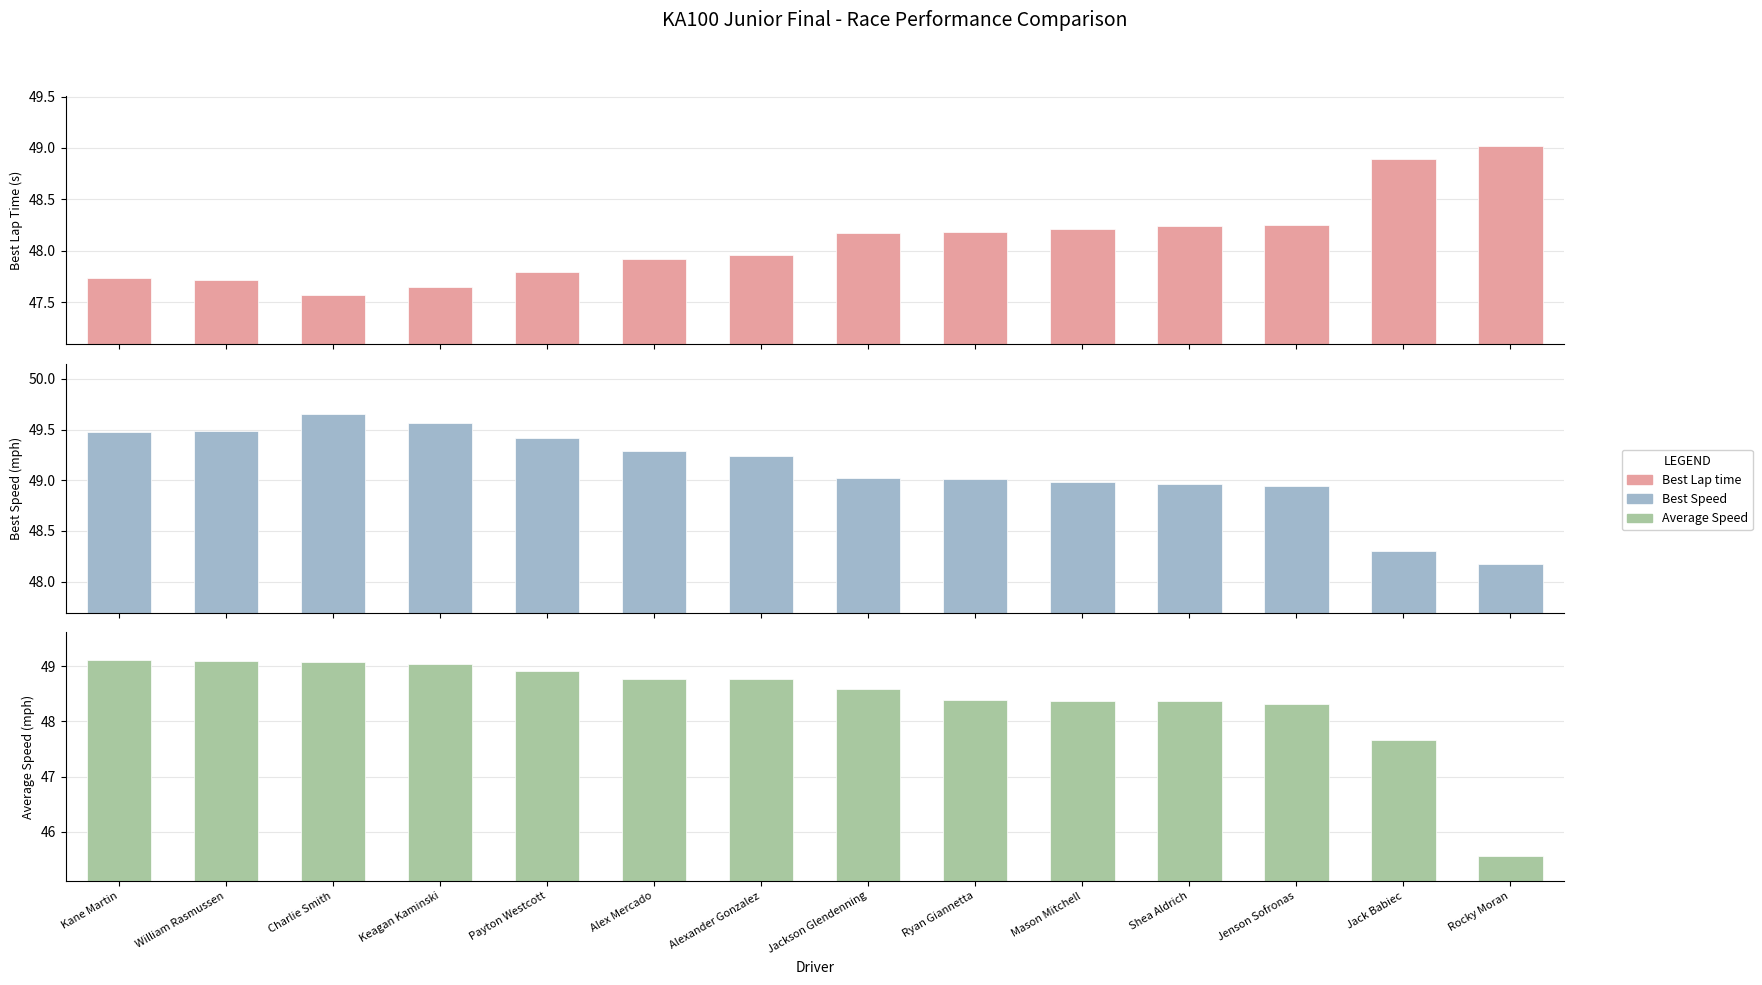

At how many categories does at least one series exceed 48?

14